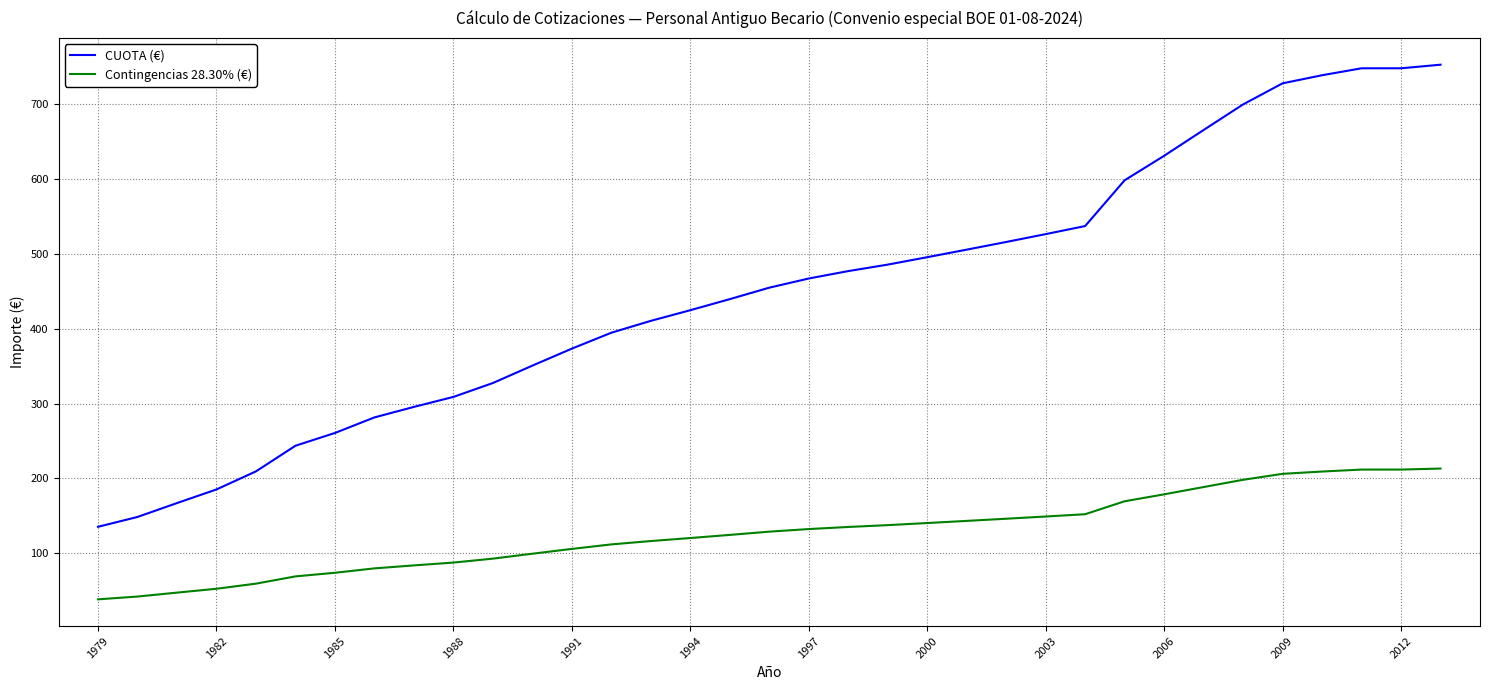

Rank the series by their average value, from lowest to highest.

Contingencias 28.30% (€), CUOTA (€)